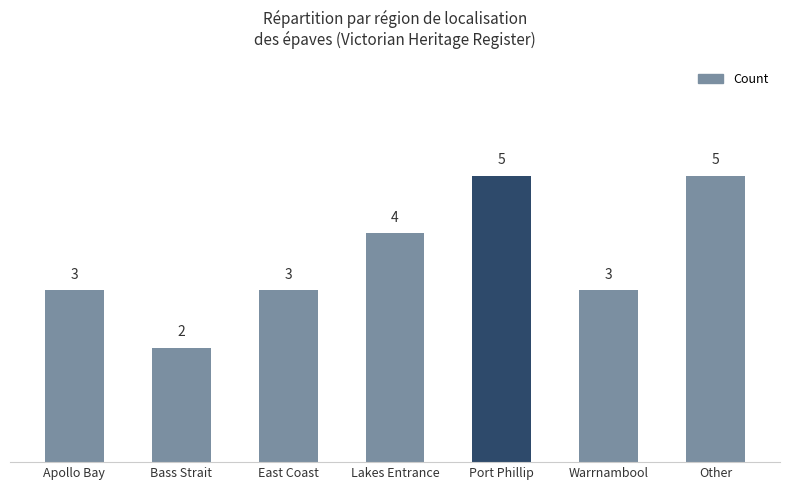

The value at Lakes Entrance is 1. True or false?

False